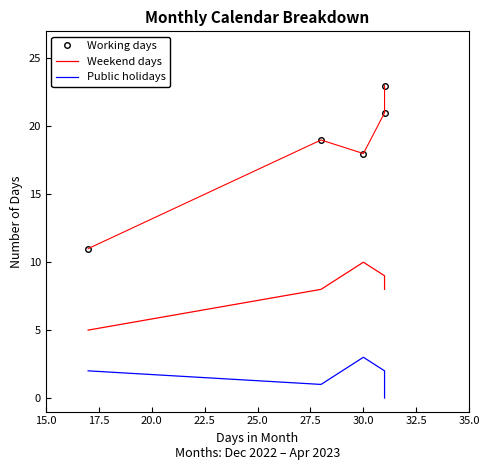

What are all the series names shown in the legend?

Working days, Weekend days, Public holidays